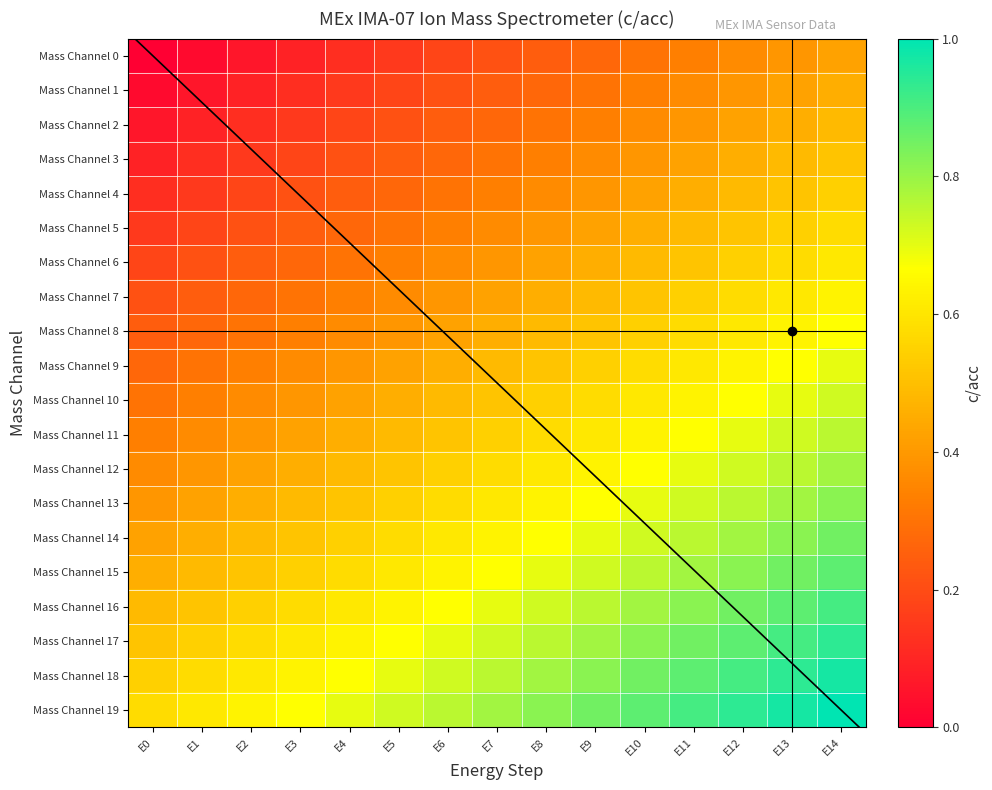

What is the difference between the maximum and minimum values in the Mass Channel 3 series?

0.4